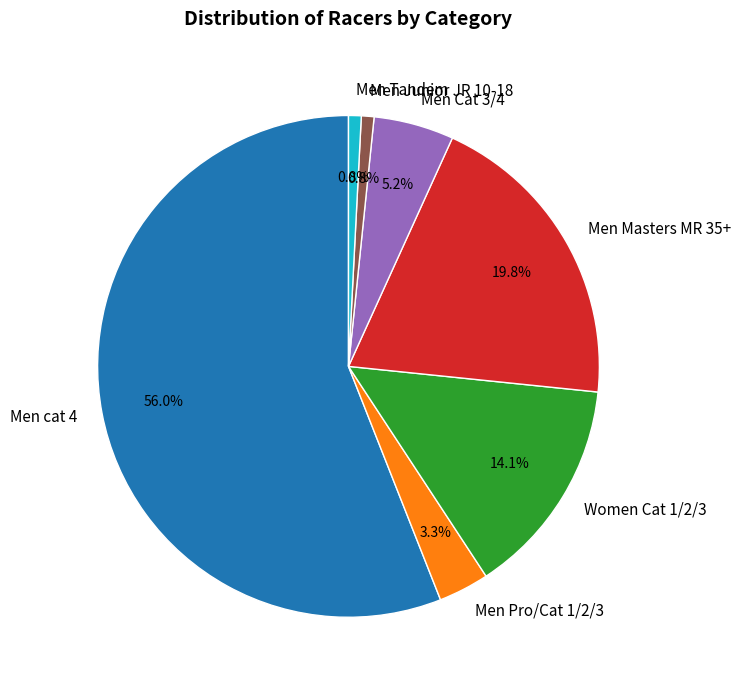

Is there a majority slice in this chart?

Yes